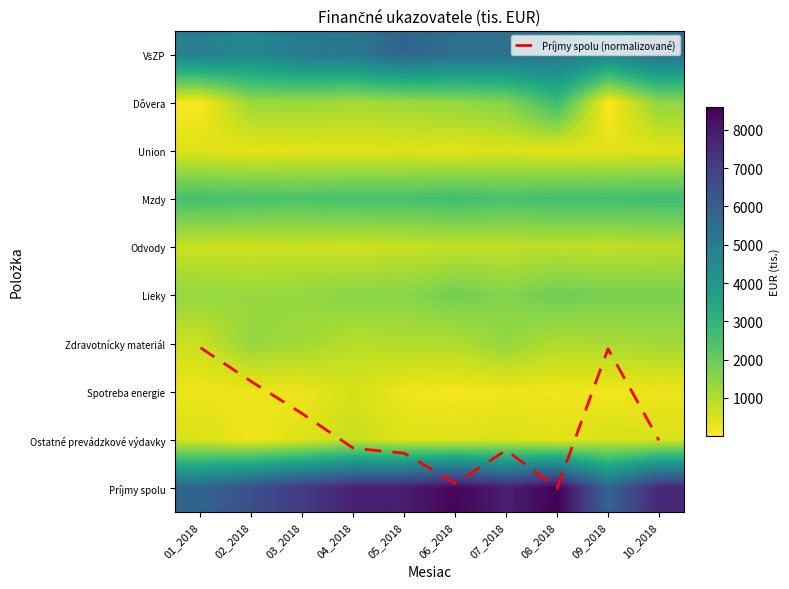

Between 03_2018 and 04_2018, which is larger?

04_2018